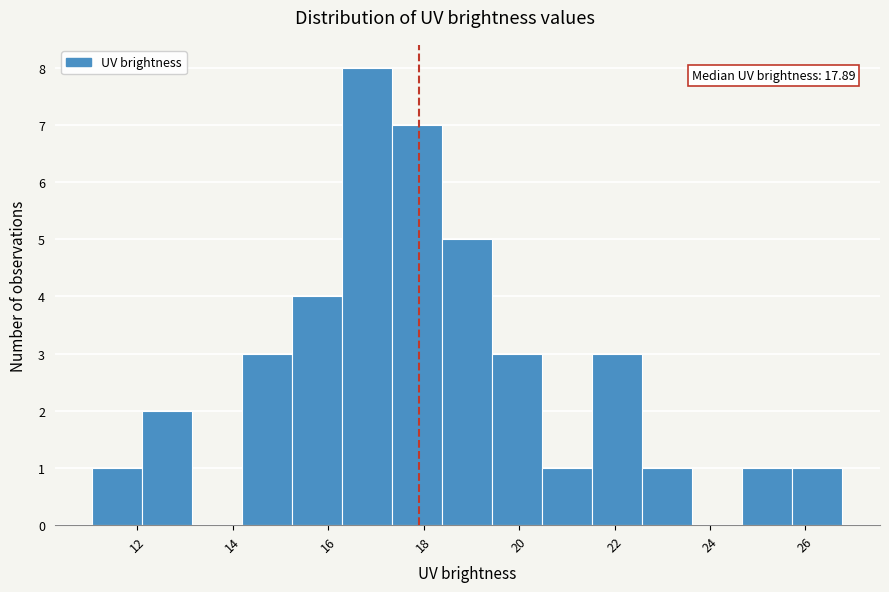

Over which range of the x-axis is the bar tallest?

16.2 to 17.4